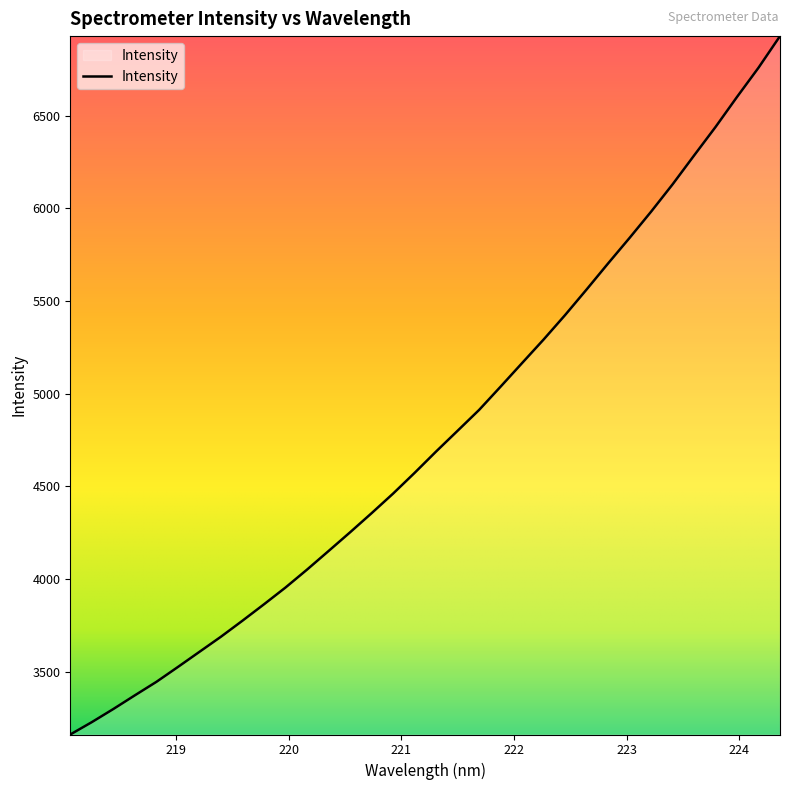

What is the maximum value shown in the chart?

6930.1